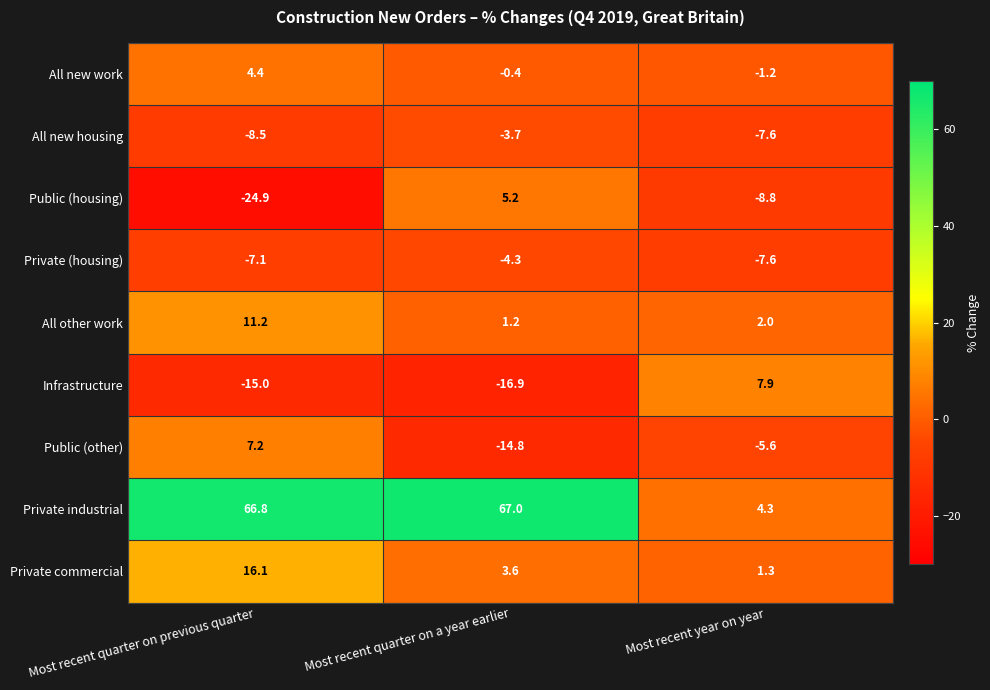

What is the maximum value shown in the chart?

67.0